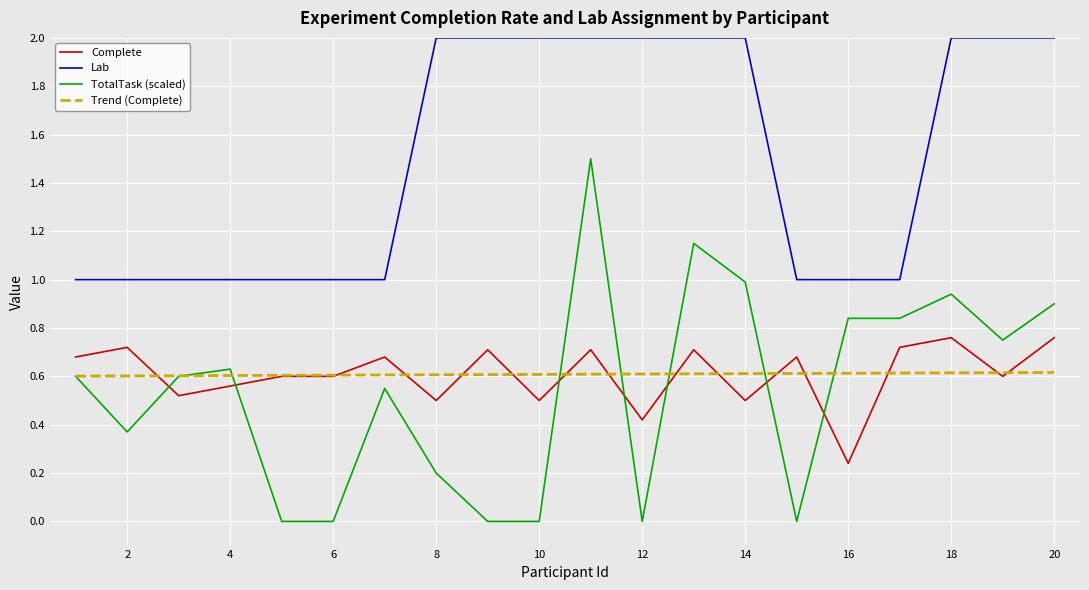

Does the chart display data point markers on the line(s)?

No